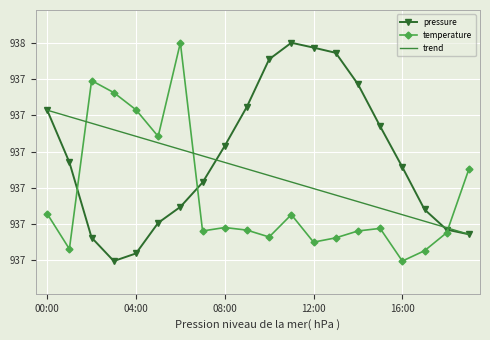

List the series in order of their overall mean, lowest first.

temperature, trend, pressure